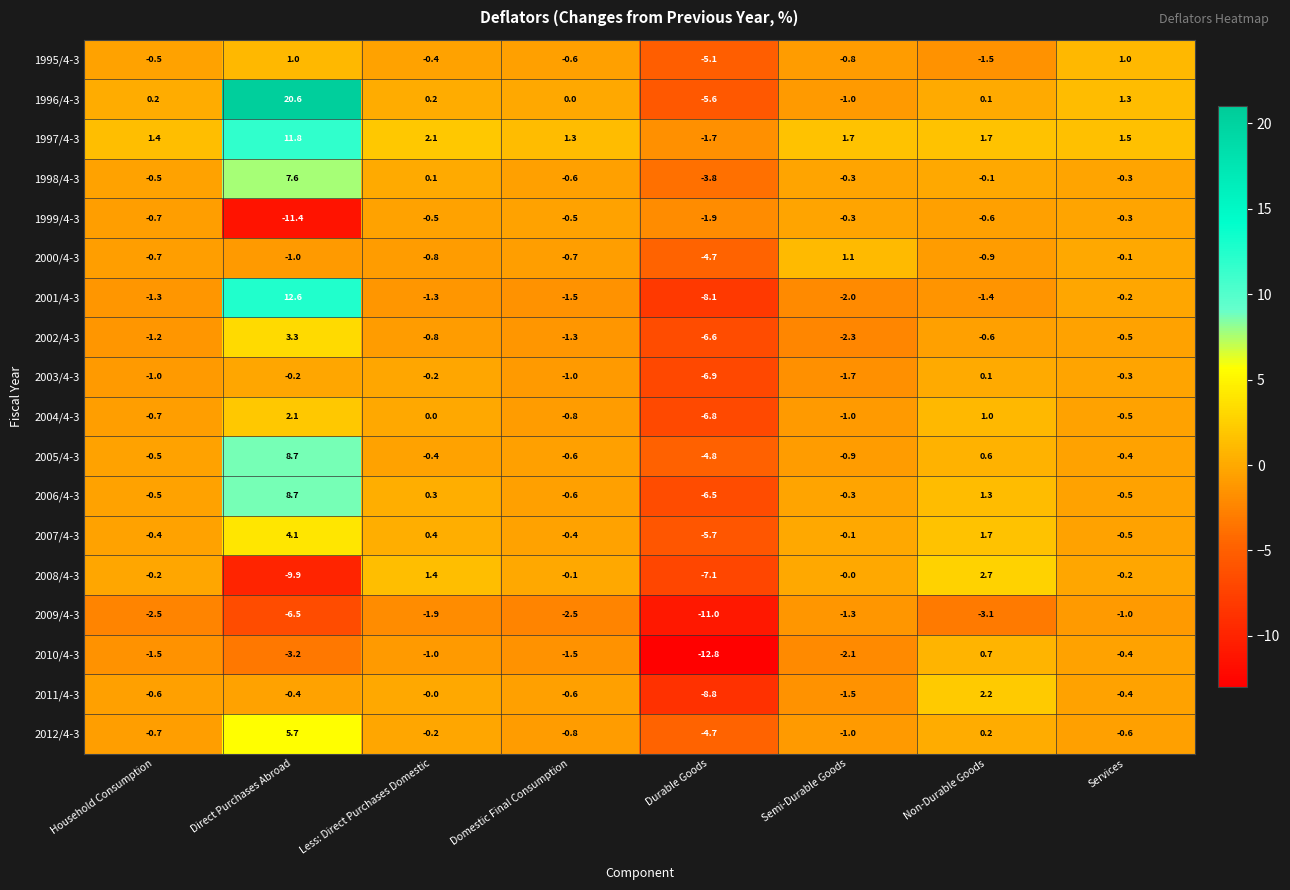

Is it true that 2003/4-3 equals -0.2 at Less: Direct Purchases Domestic?

True